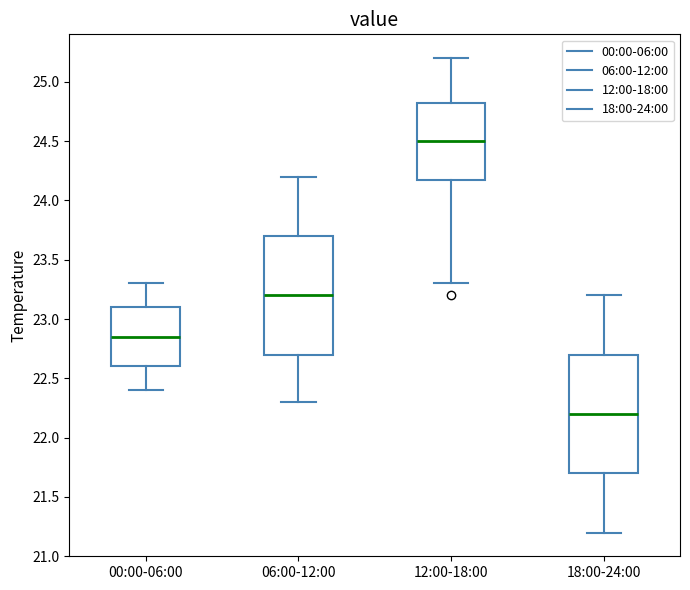

Reading left to right, read every box against the y-axis: the position of its median line, the range the box covers, and the ends of its whiskers. The values are not printed on the chart, so give them approximately, as read against the axis.

00:00-06:00: median 22.85, box 22.60 to 23.10, whiskers 22.40 to 23.30
06:00-12:00: median 23.20, box 22.70 to 23.70, whiskers 22.30 to 24.20
12:00-18:00: median 24.50, box 24.20 to 24.85, whiskers 23.30 to 25.20
18:00-24:00: median 22.20, box 21.70 to 22.70, whiskers 21.20 to 23.20